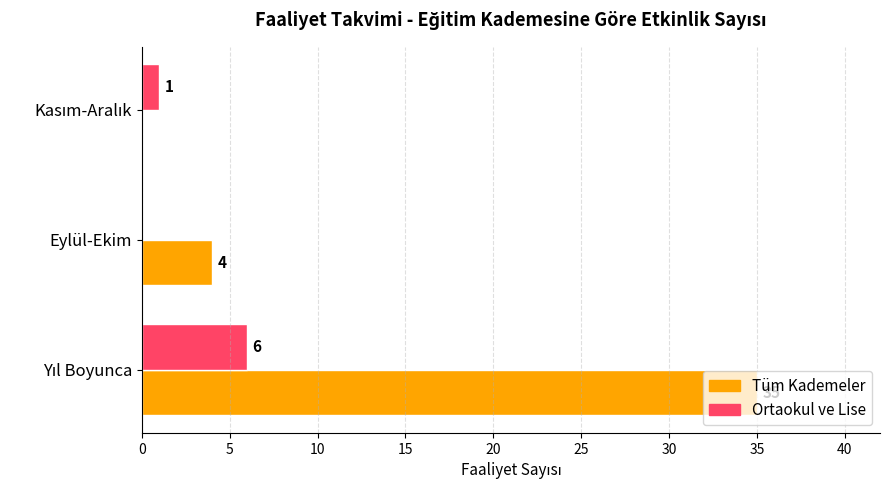

What is the highest value of the Tüm Kademeler series?

35